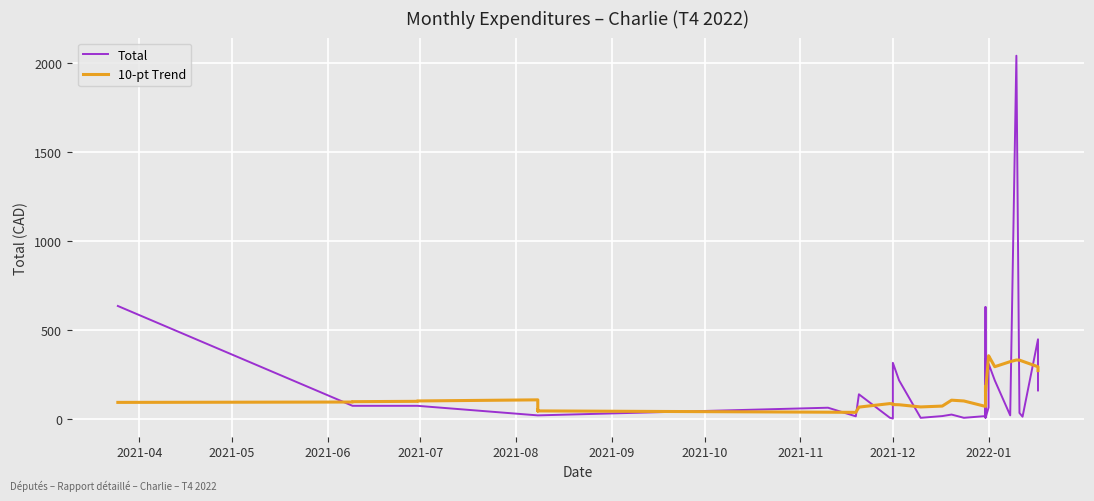

True or false: 10-pt Trend and Total cross at least once.

True